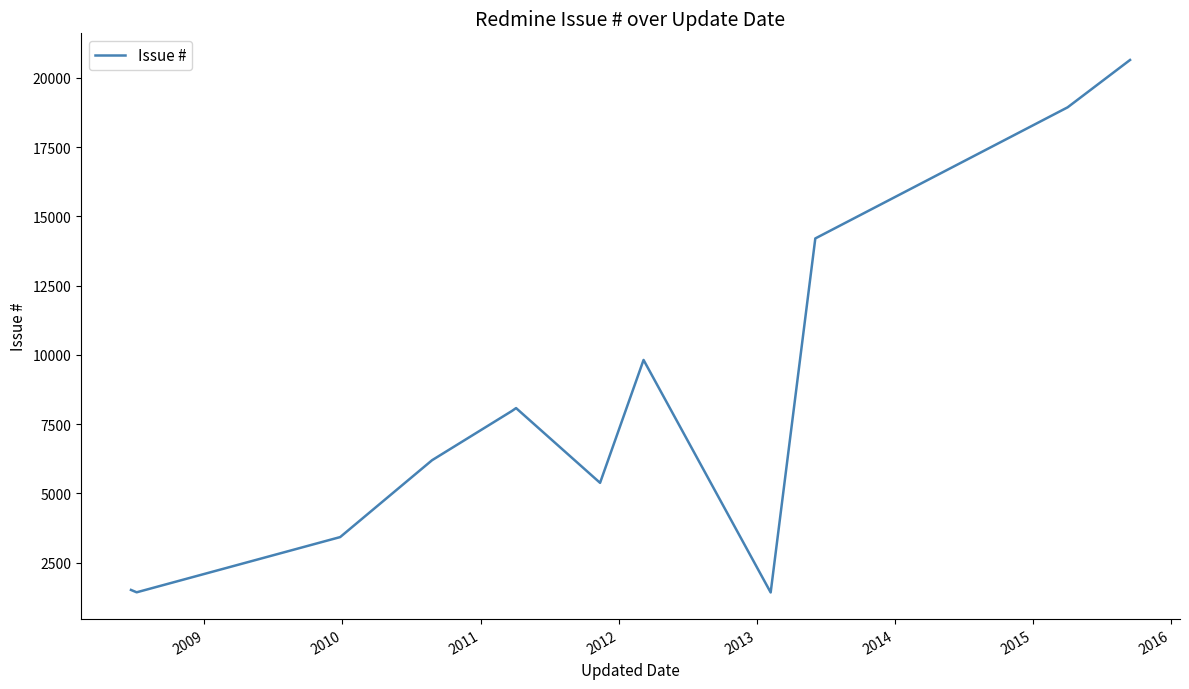

What is the greatest value displayed?

20646